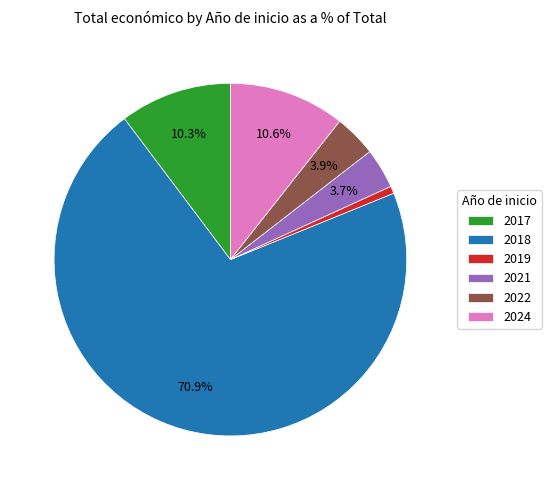

Between 2022 and 2018, which is larger?

2018